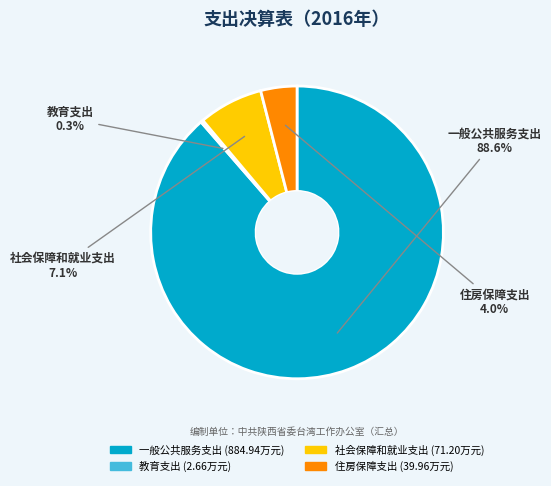

What percentage is NOT represented by 一般公共服务支出?

11.4%